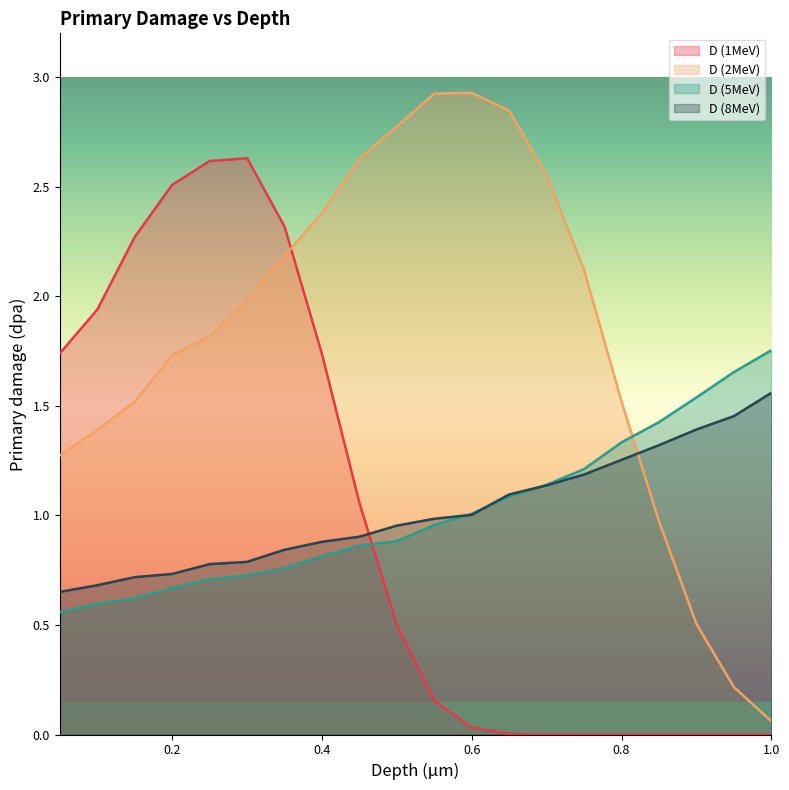

What is the label of the 5th point from the right?

0.8